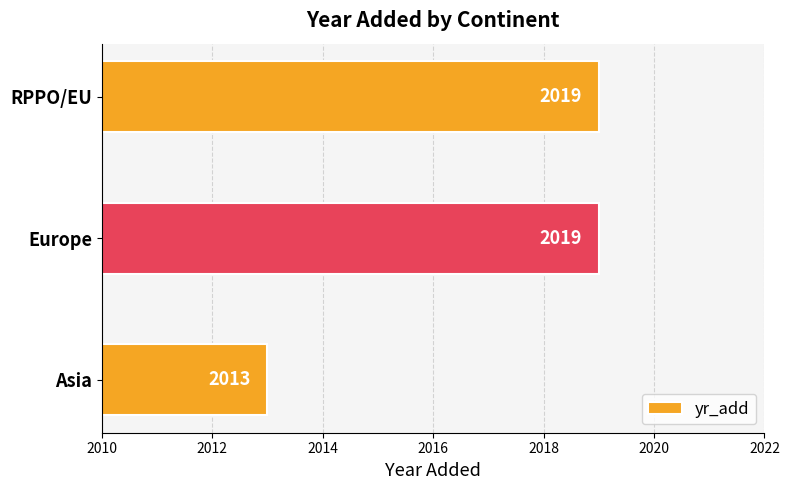

At which label is the value closest to 2016?

Asia